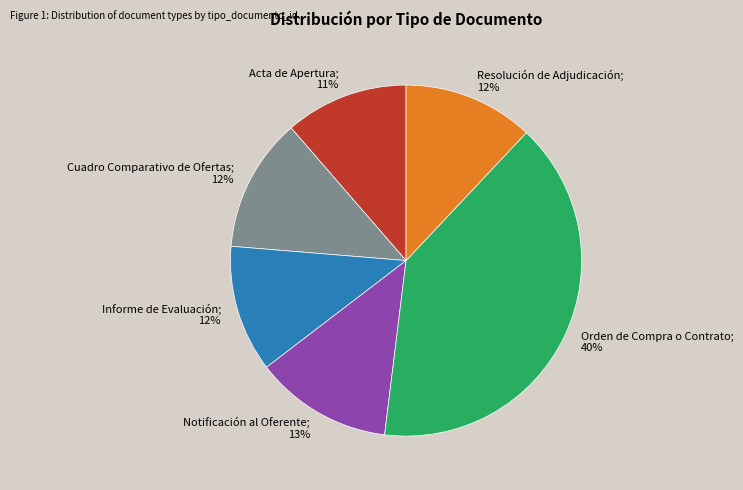

To the nearest percent, what is the average slice percentage?

17%